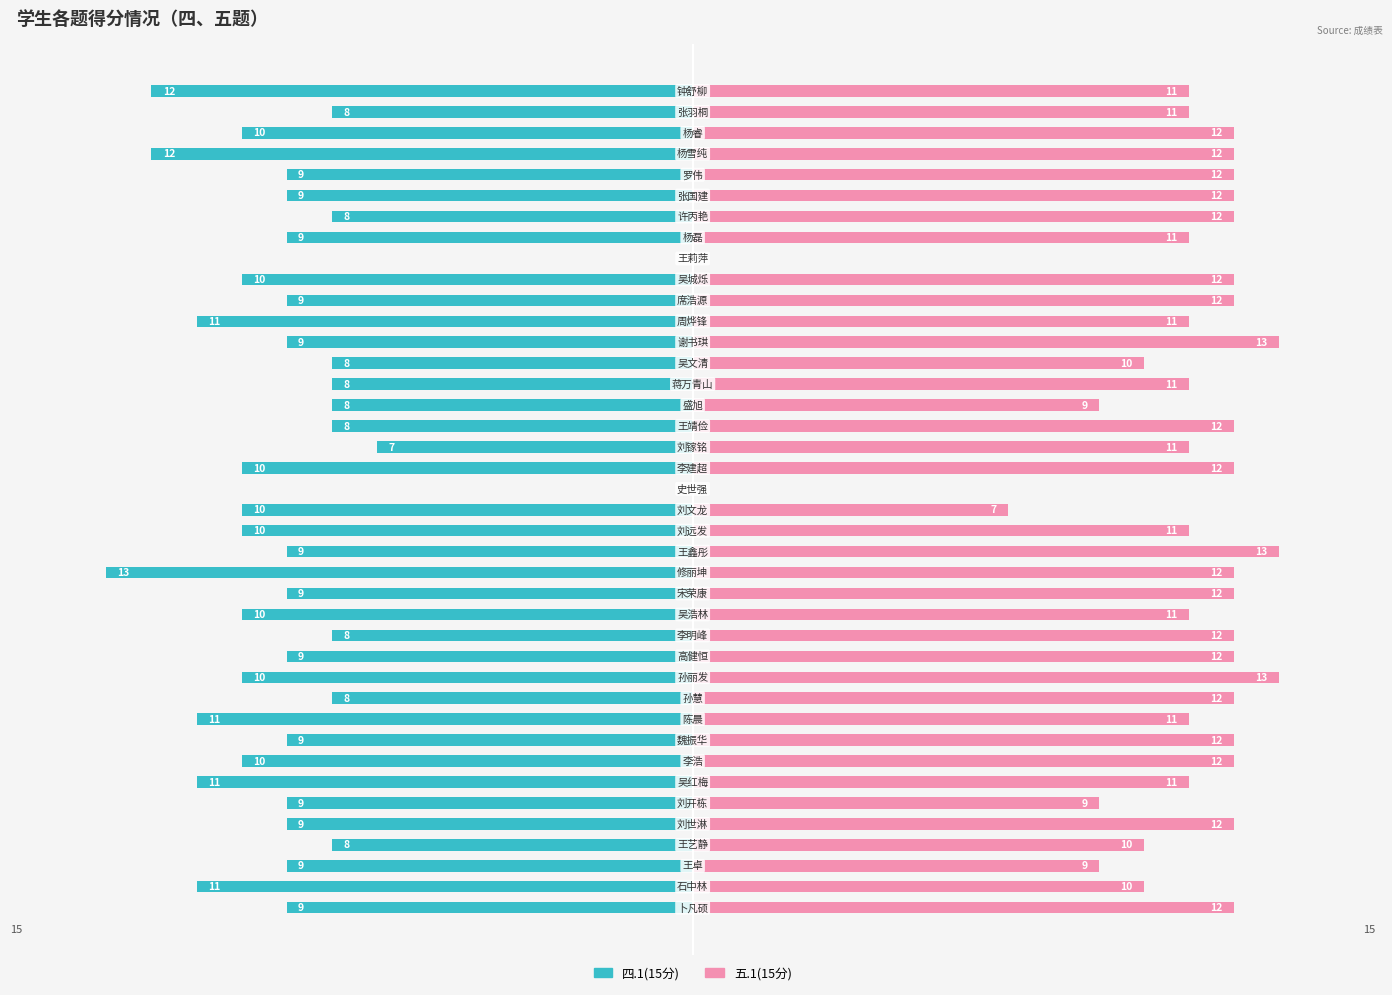

How many values in the 四.1(15分) series exceed -9?

12